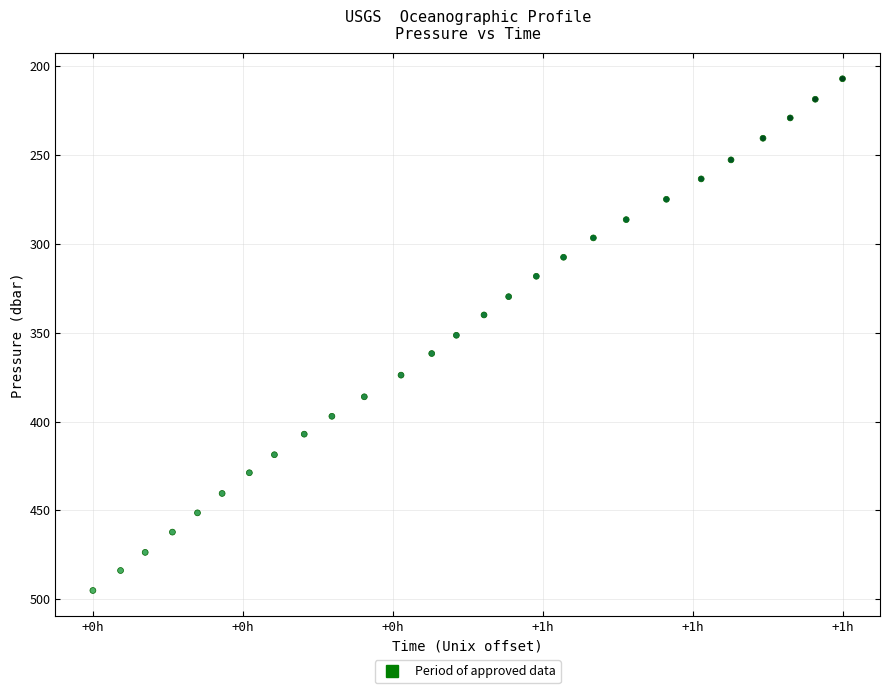

What is the range of X values (max minus min)?

3469.0